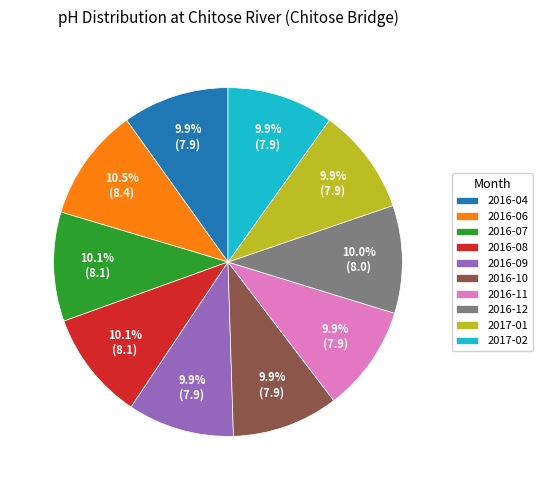

Does 2017-02 account for over 50% of the chart?

No